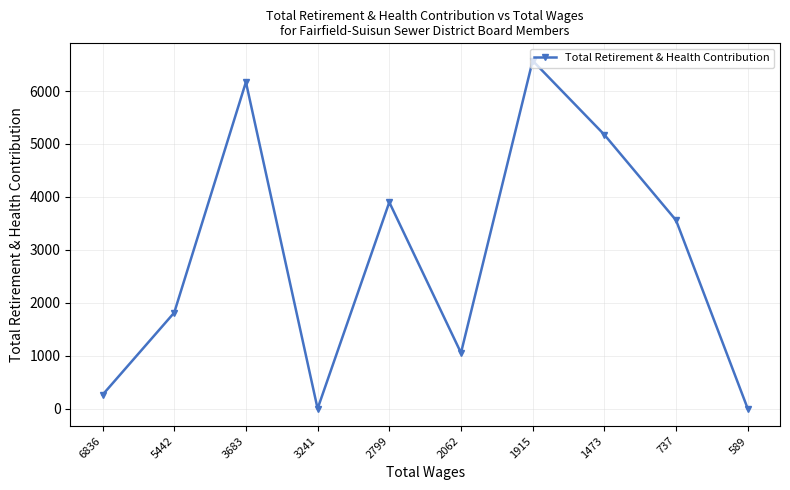

How many data points are less than 3559?

5